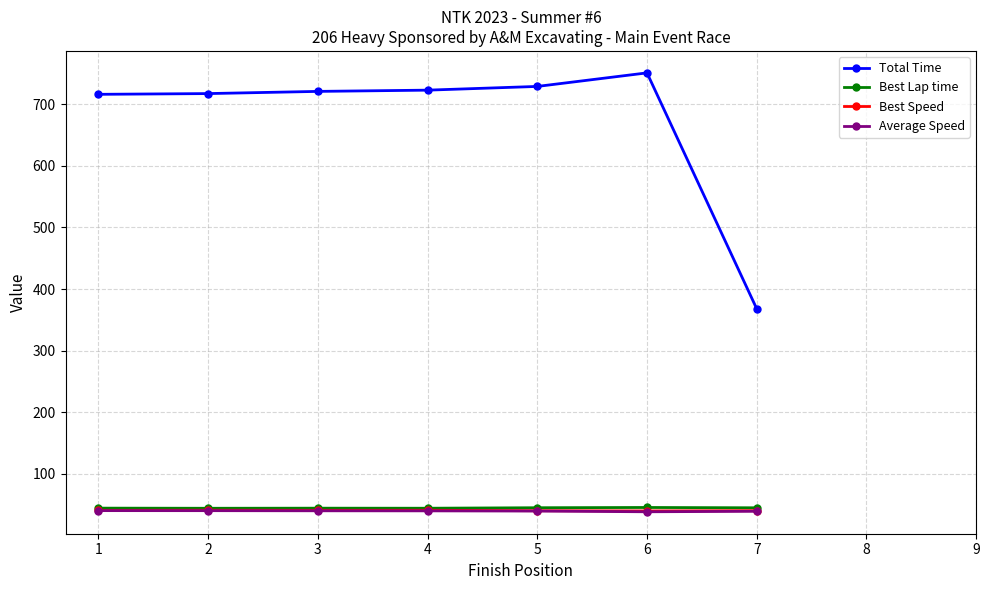

What value does the Average Speed series have at 7?

39.1